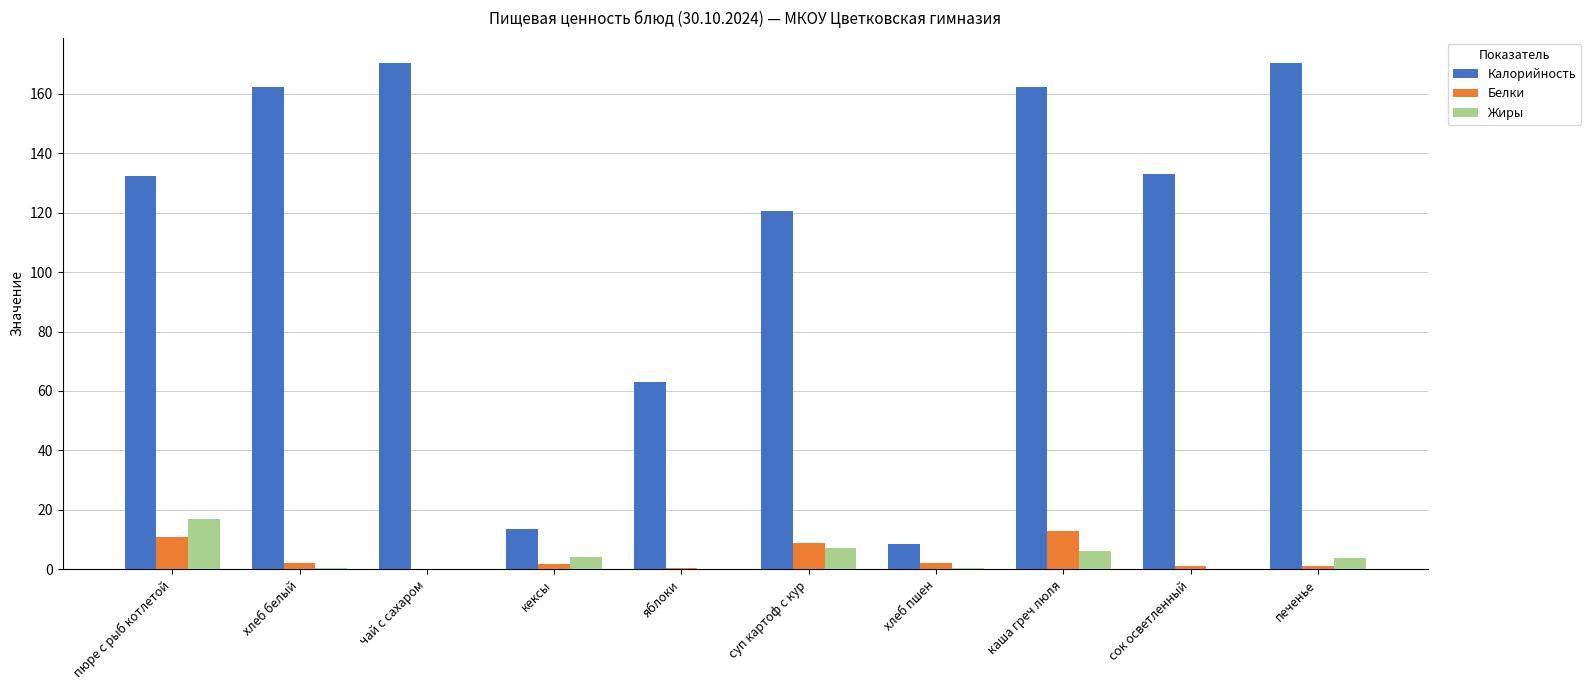

Are the bars grouped side by side (vs. stacked)?

Yes